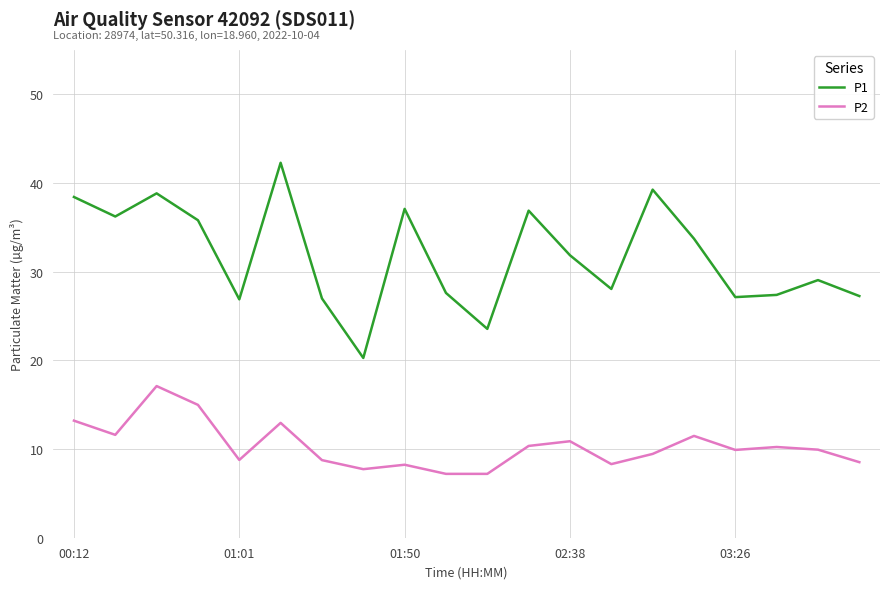

What is the average value of the P2 series?

10.3